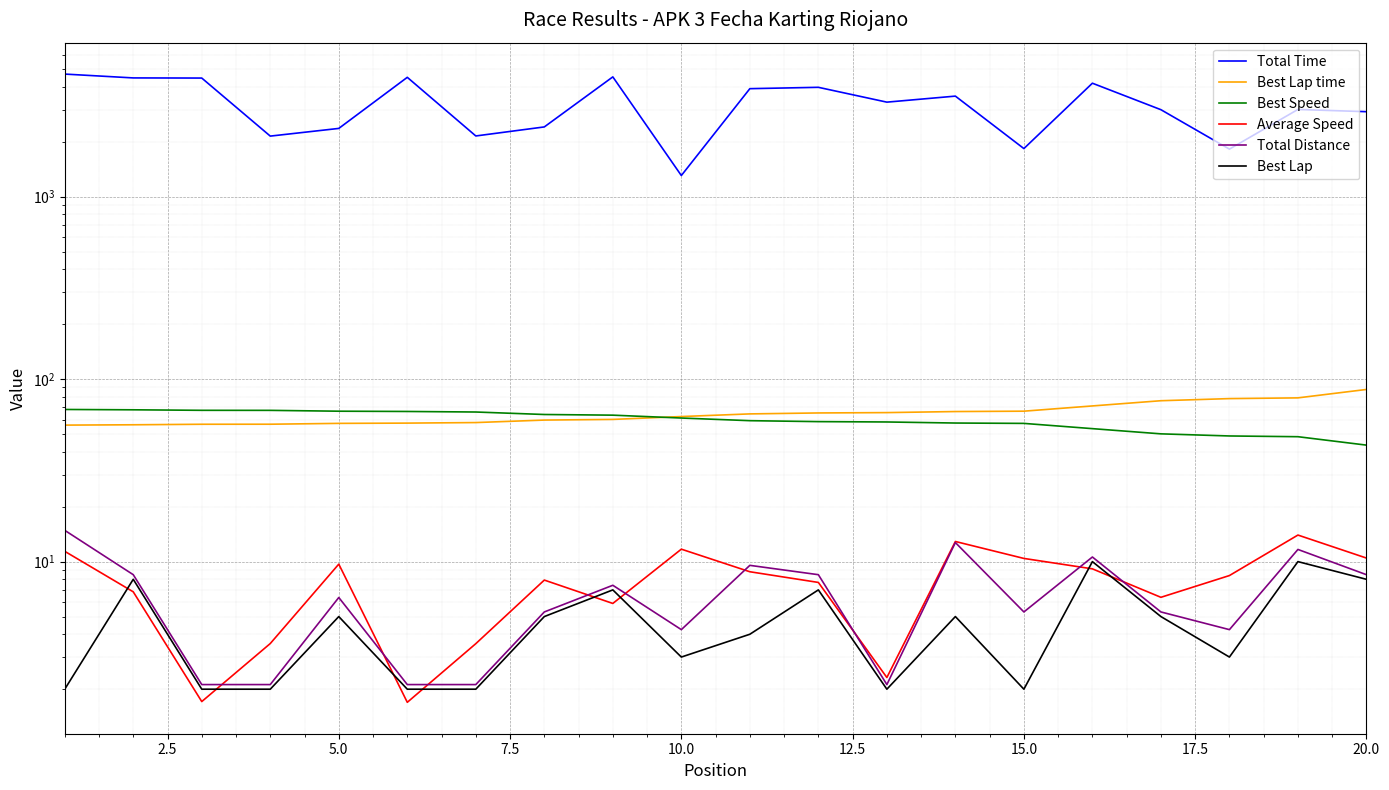

What is the value of the Total Distance point at the 5th from the left?

6.4